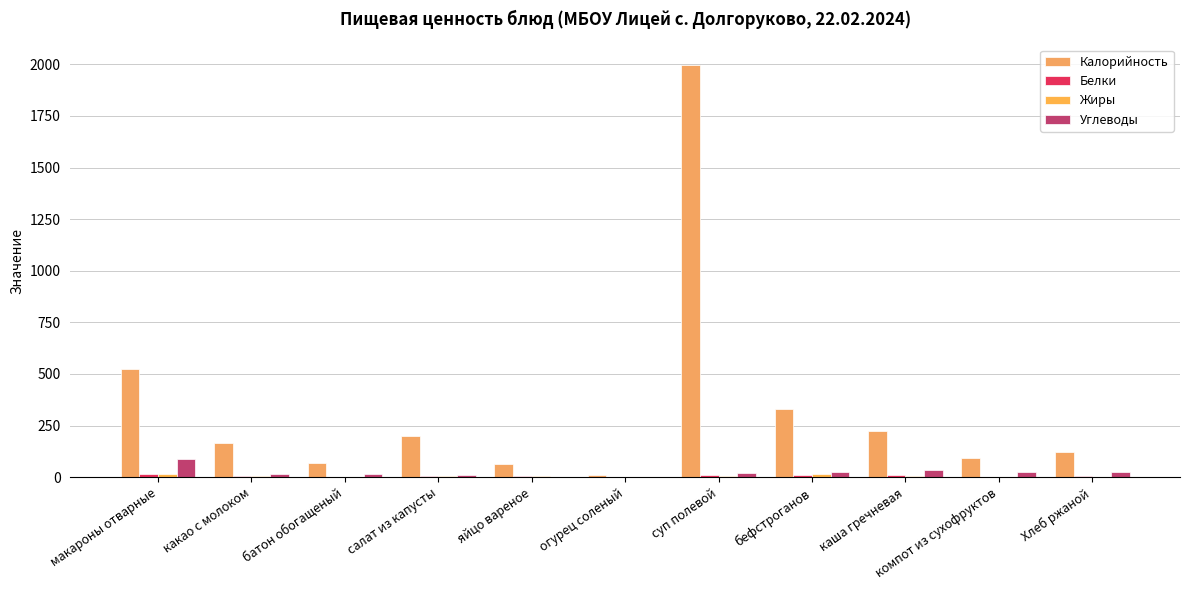

Rank the categories by Белки value from highest to lowest.

макароны отварные, бефстроганов, каша гречневая, суп полевой, какао с молоком, яйцо вареное, салат из капусты, Хлеб ржаной, батон обогащеный, огурец соленый, компот из сухофруктов